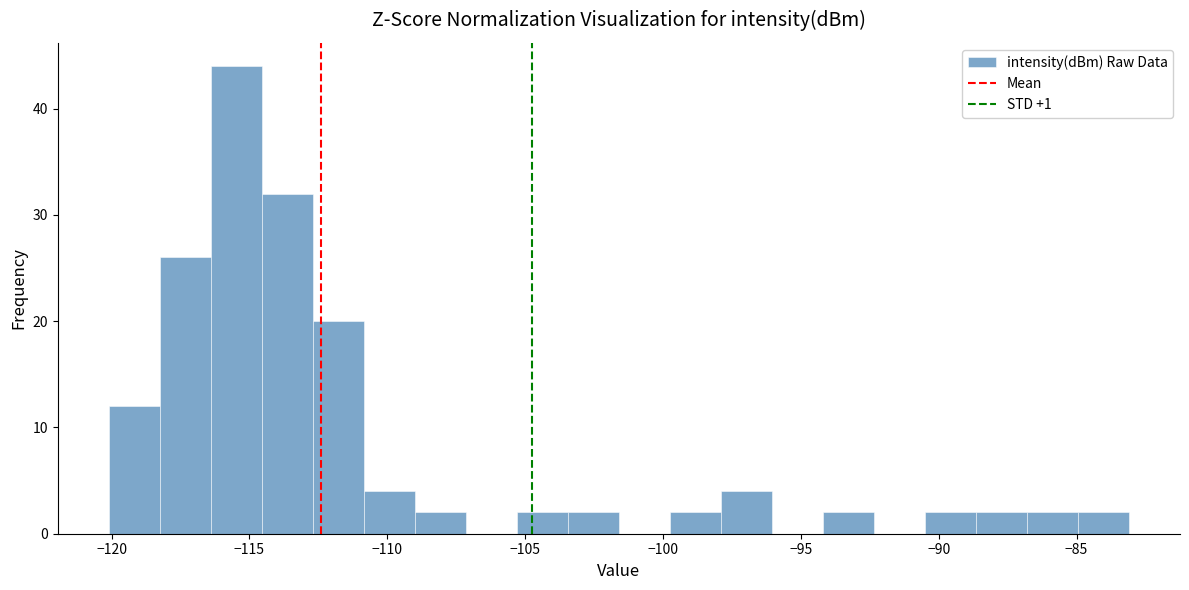

Around what value on the x-axis is the tallest bar? Give the approximate position of its centre, as read against the axis.

-115.5